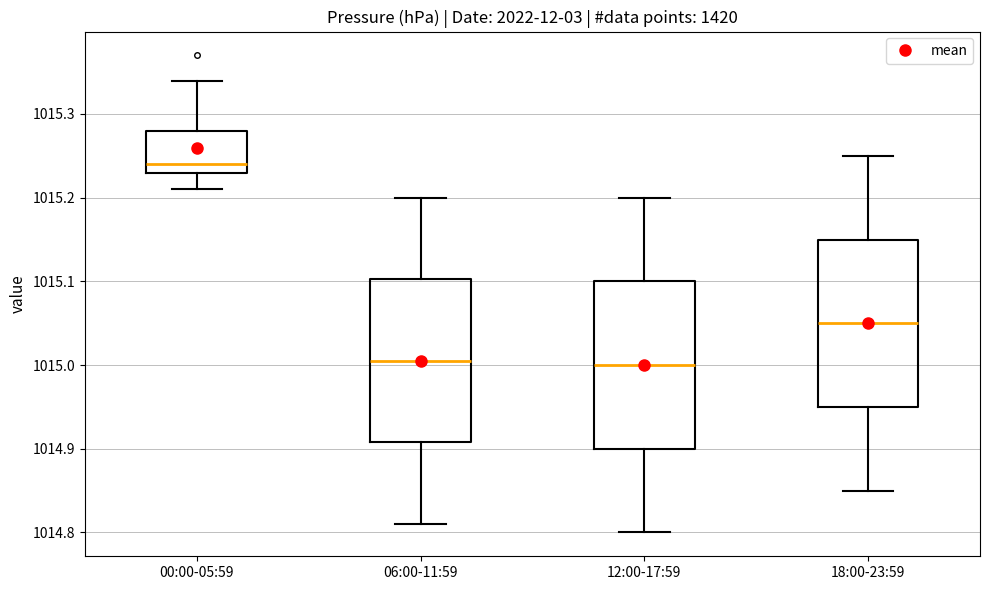

Where is the lower edge of the box for 06:00-11:59 on the y-axis? The values are not printed on the chart, so give them approximately, as read against the axis.

1014.91